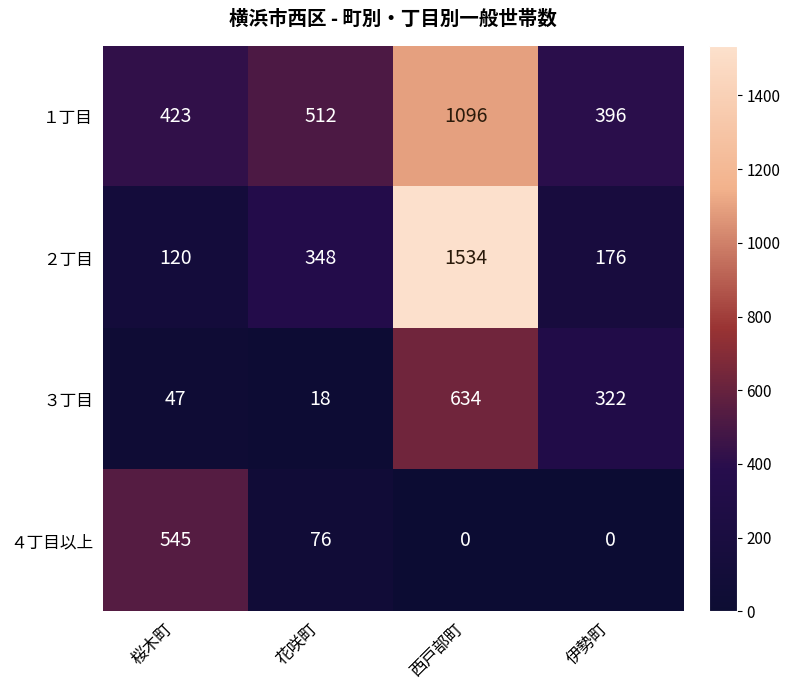

True or false: ３丁目 has a value of 542 at 伊勢町.

False